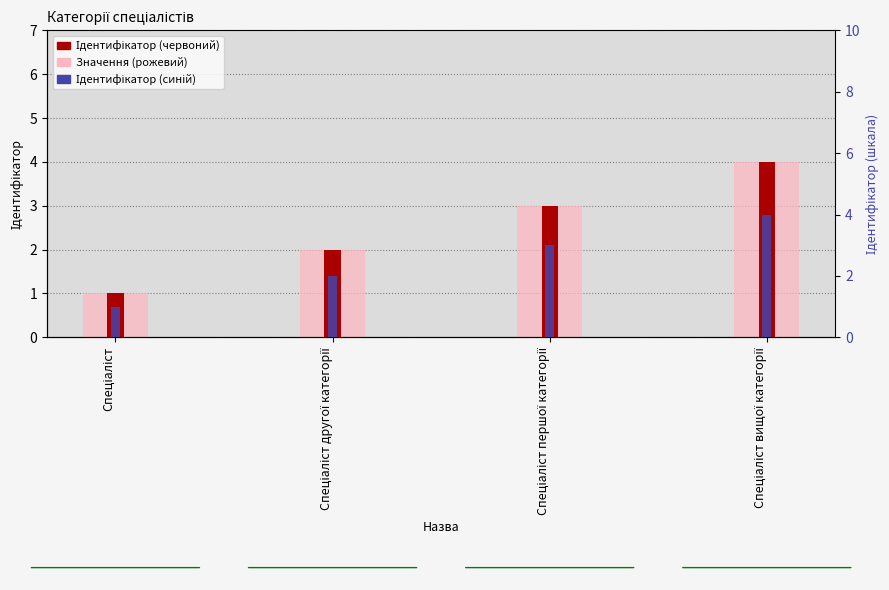

What is the approximate value of Ідентифікатор (right) at Спеціаліст першої категорії?

3